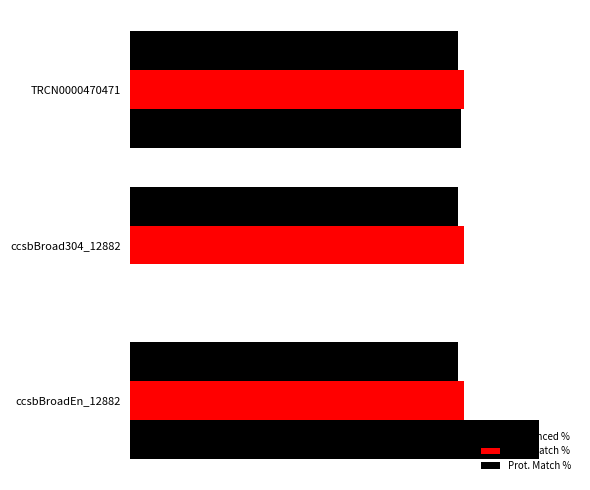

Rank the categories by Prot. Match % value from highest to lowest.

0, 1, 2